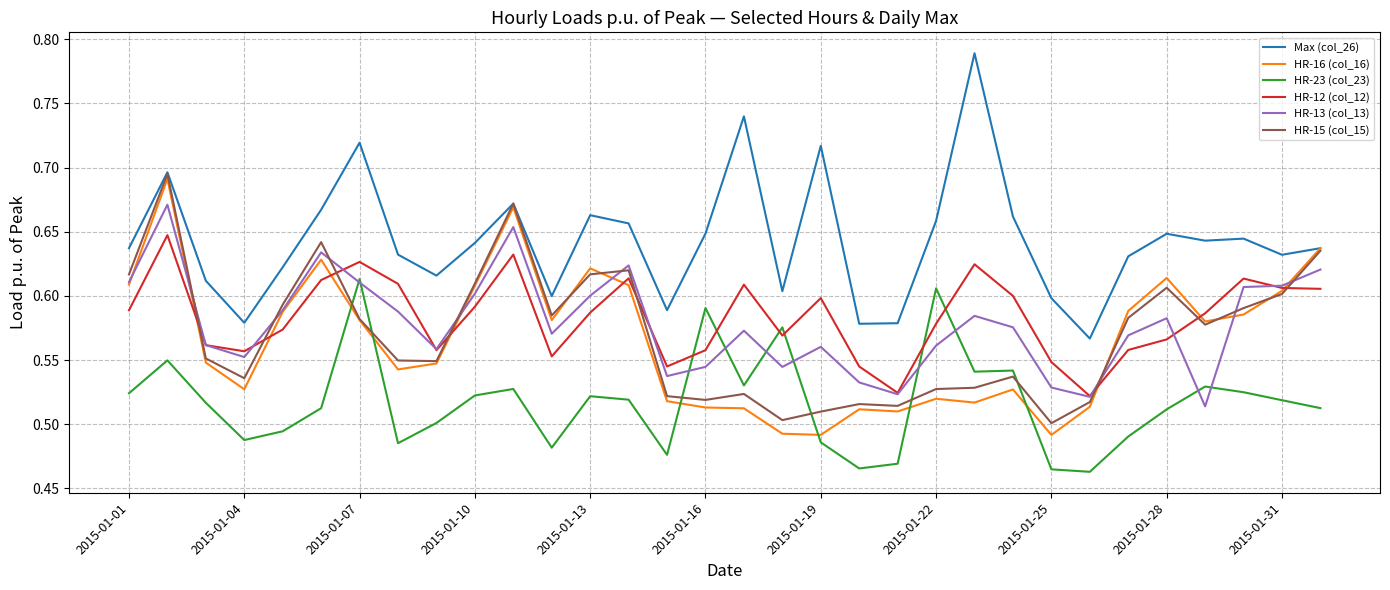

Which series has the largest total across all categories?

Max (col_26)